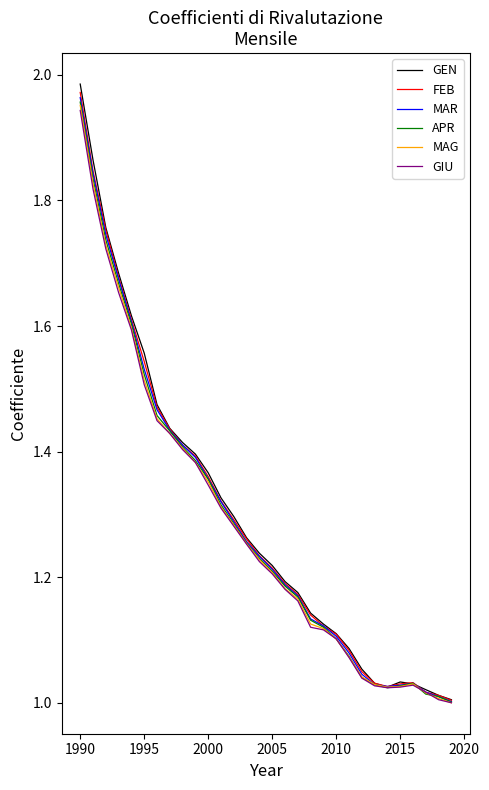

Which series has the widest spread of values?

GEN